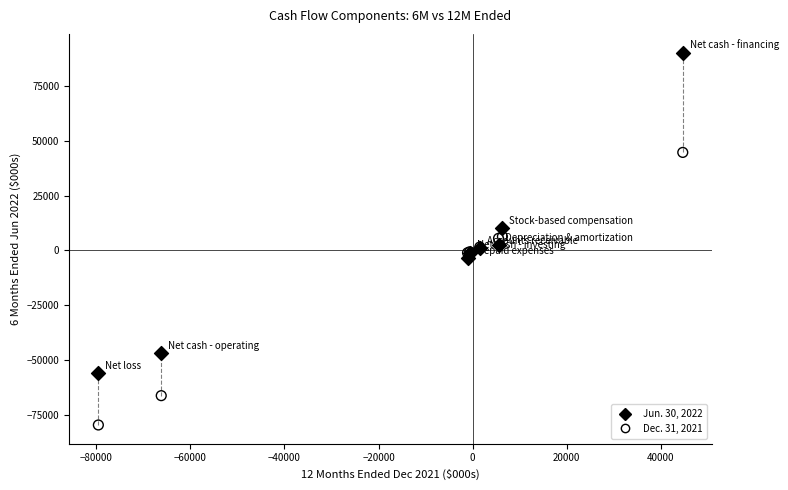

Which series contains the highest Y value?

Jun. 30, 2022